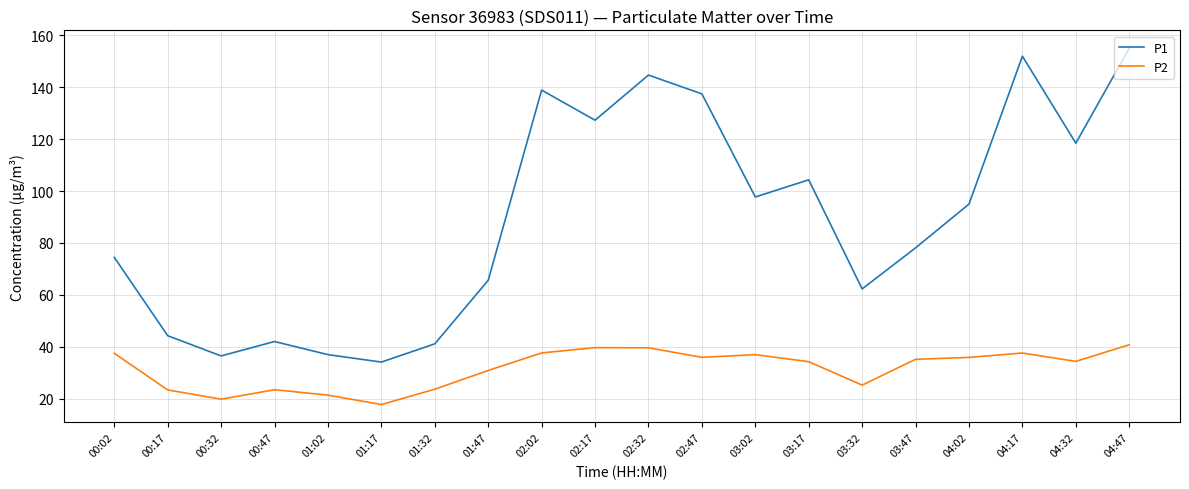

How many values in the P2 series exceed 35?

10